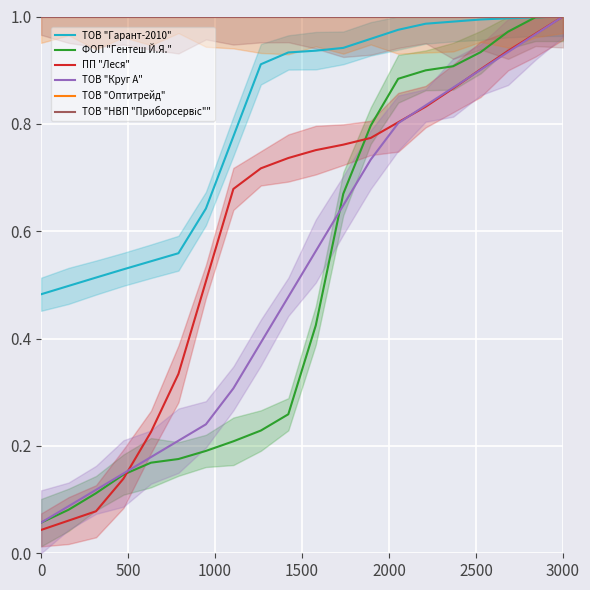

Is it true that ТОВ "Оптитрейд" equals 0.2 at 9?

False